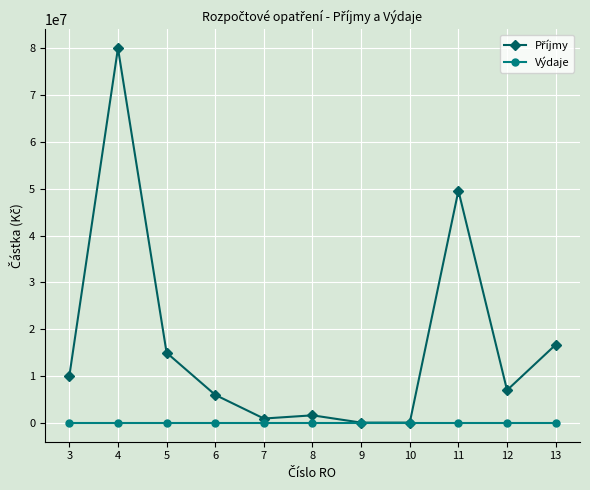

The value of Výdaje at 7 is 0. True or false?

True